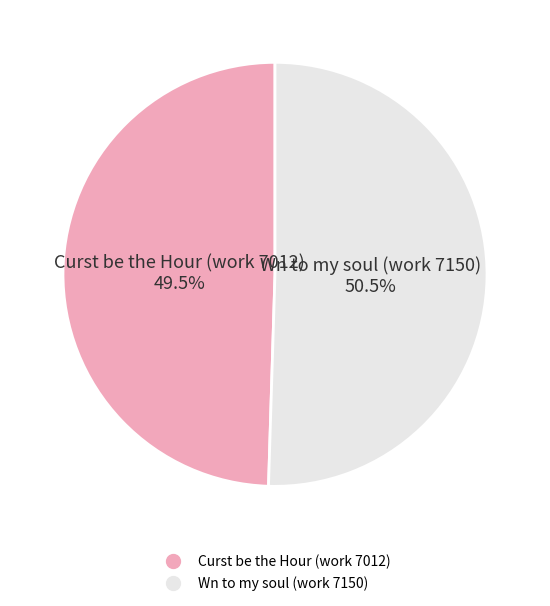

Which category has the smallest portion of the pie?

Curst be the Hour (work 7012)